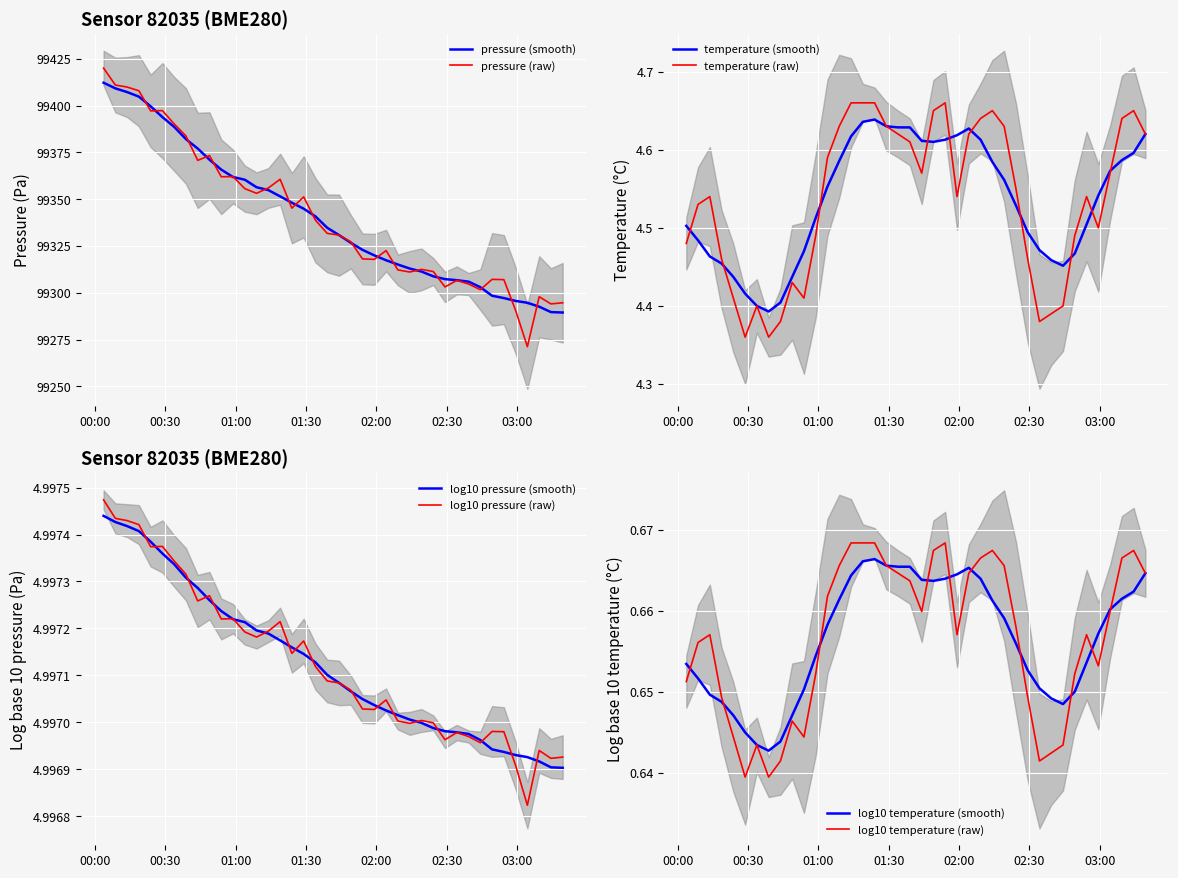

What is the lowest value of the pressure (smooth) series?

99289.5